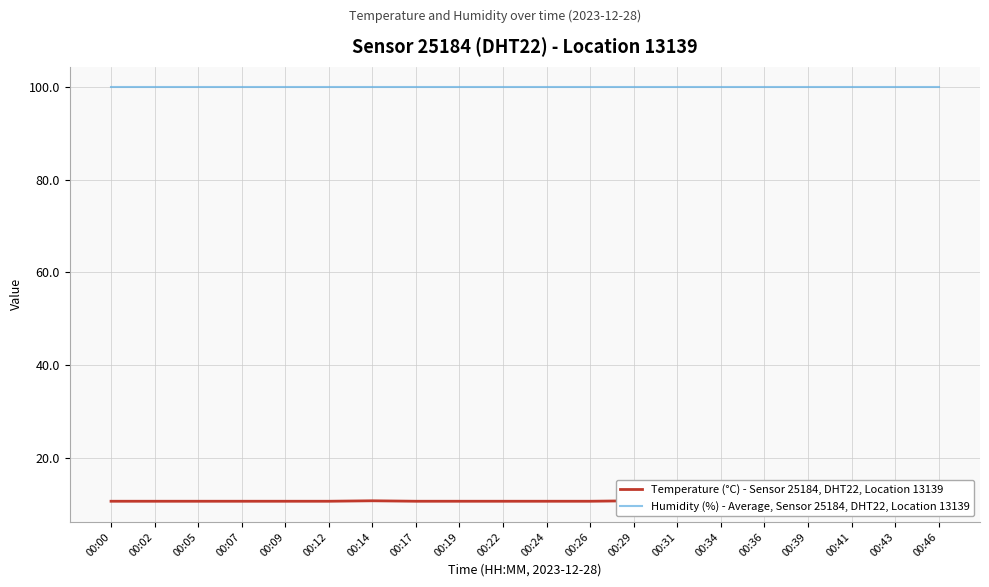

True or false: Humidity (%) - Average, Sensor 25184, DHT22, Location 13139 and Temperature (°C) - Sensor 25184, DHT22, Location 13139 cross at least once.

False